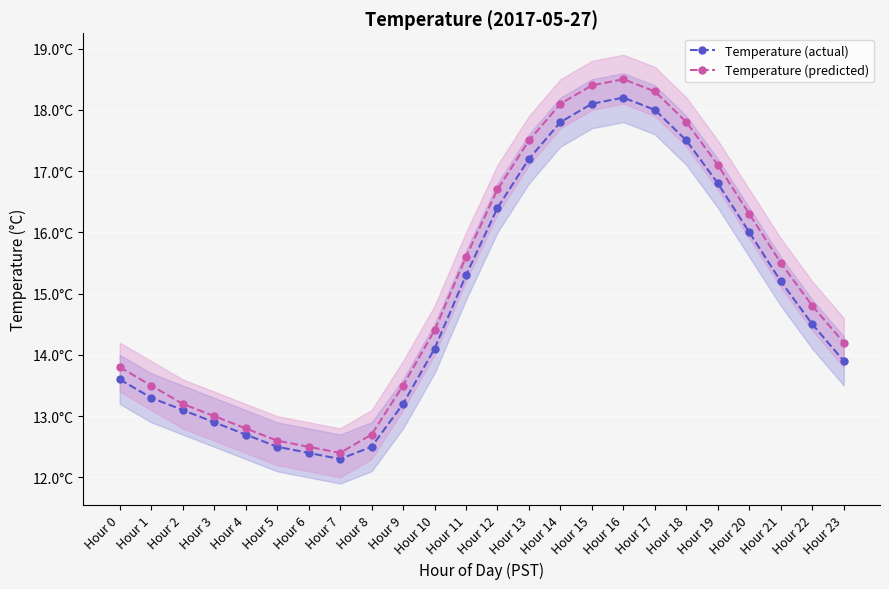

Count the number of categories in the chart.

24